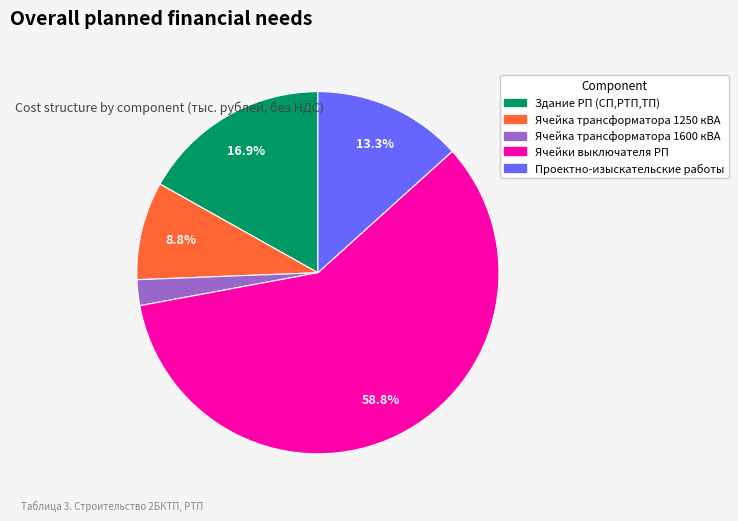

How many segments does this pie chart have?

5